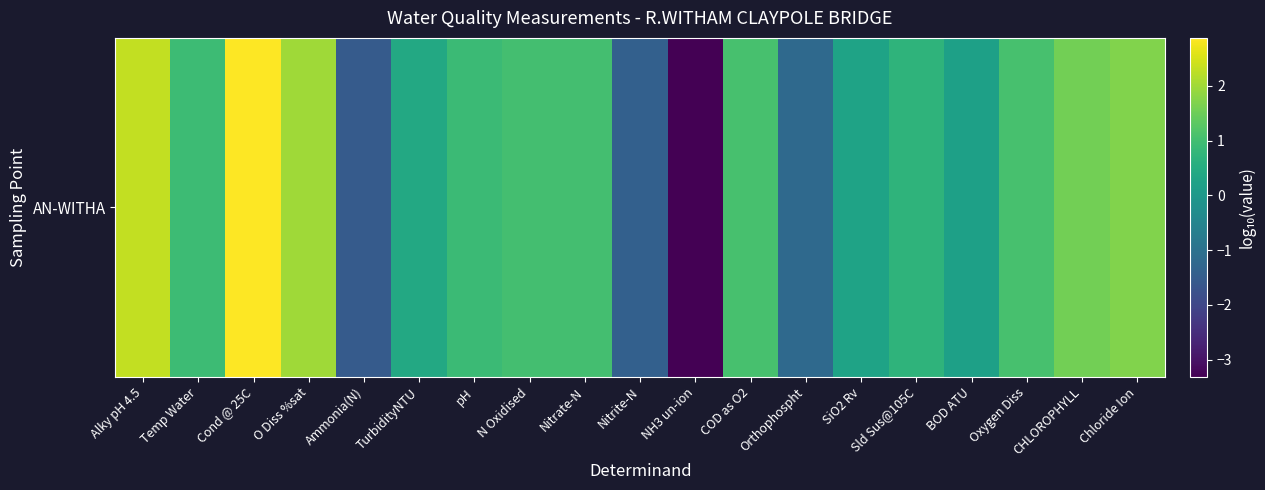

What is the smallest value displayed?

-3.3